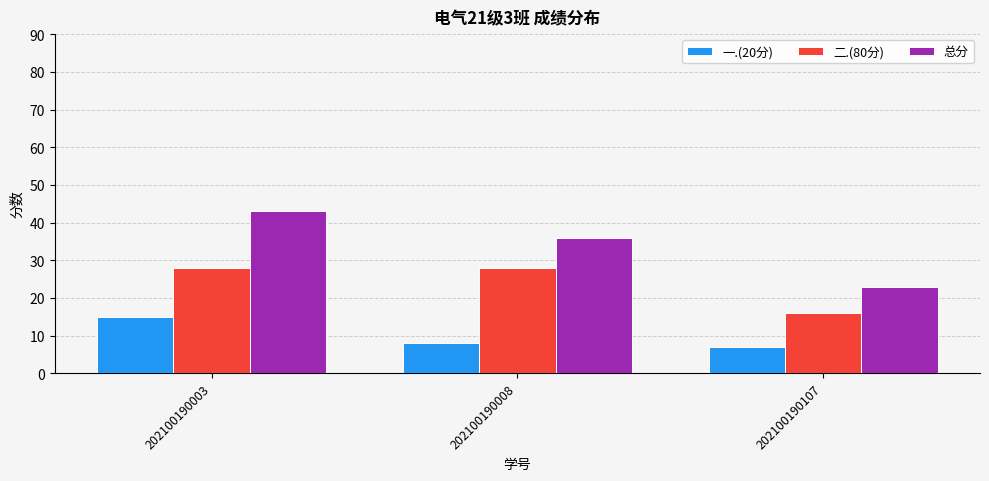

What is the value of the 二.(80分) bar at the 2nd from the left?

28